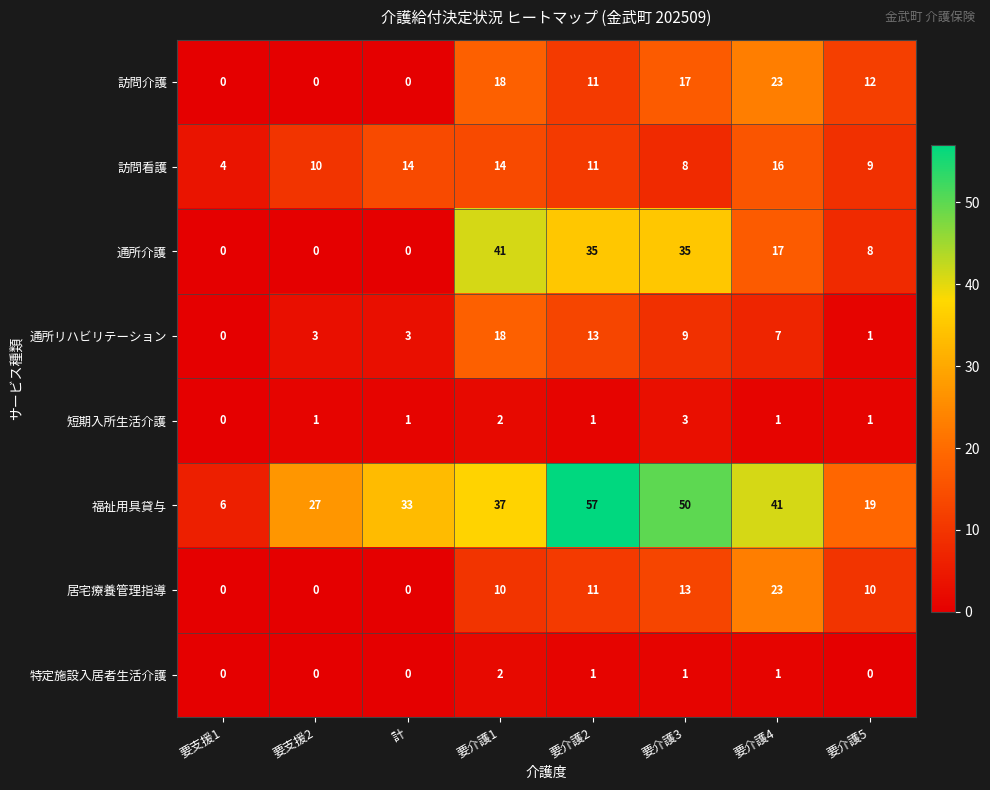

Between 要支援2 and 要介護5, which series saw the biggest shift?

訪問介護